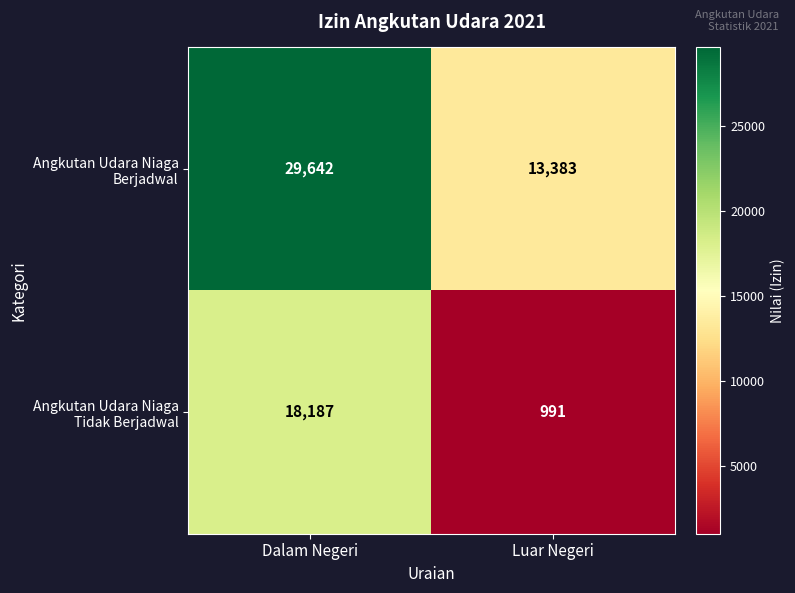

What is the greatest value displayed?

29642